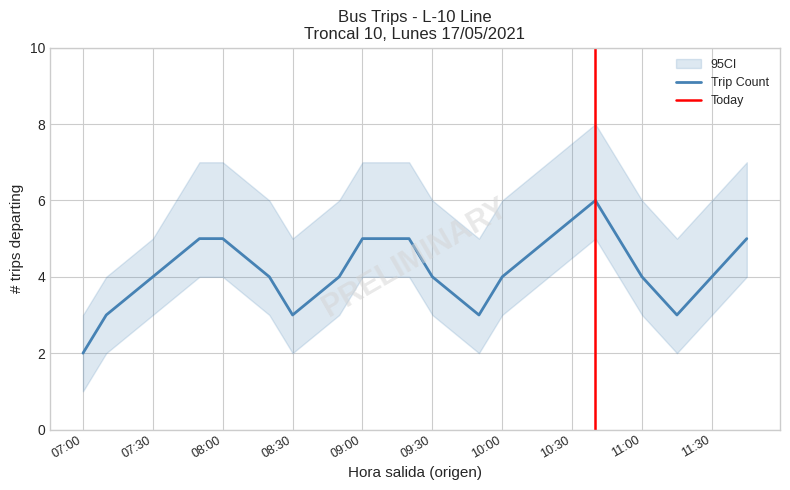

The chart shows a value of 7 at 09:20. True or false?

False